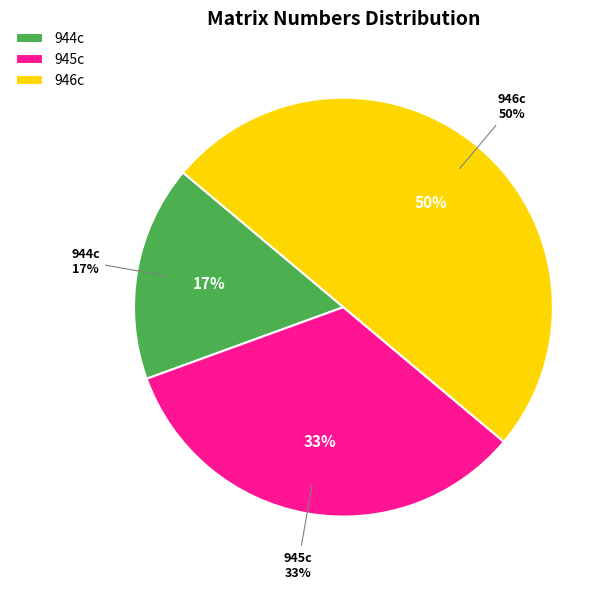

Do 945c and 944c together represent more than half of the pie?

No